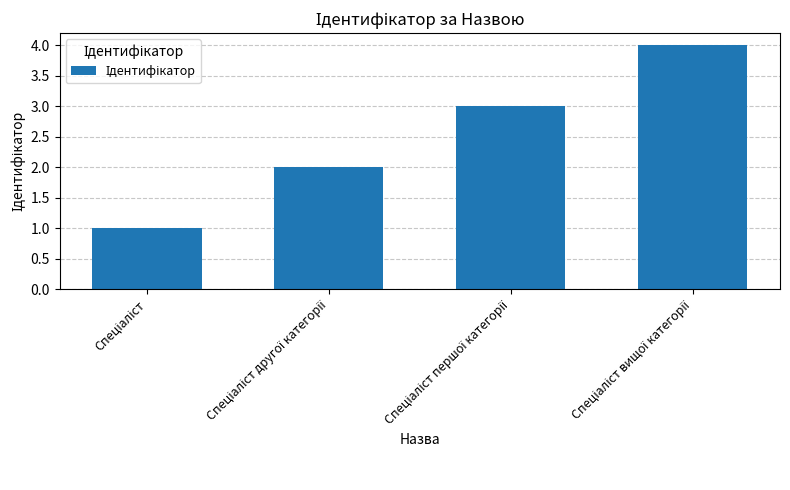

What is the greatest value displayed?

4